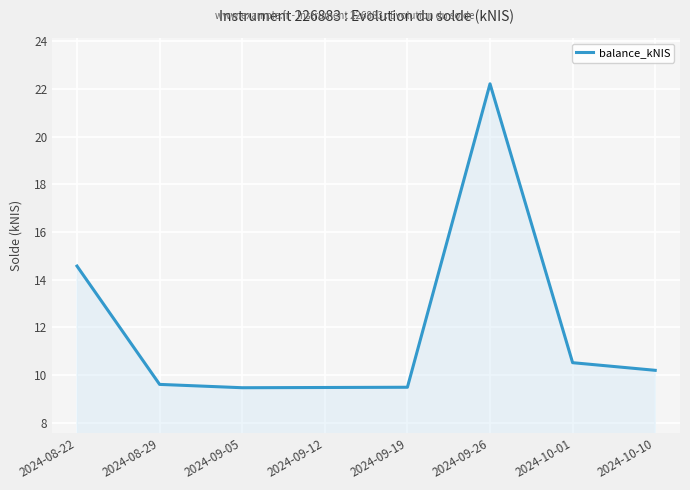

How many lines are shown in the chart?

1